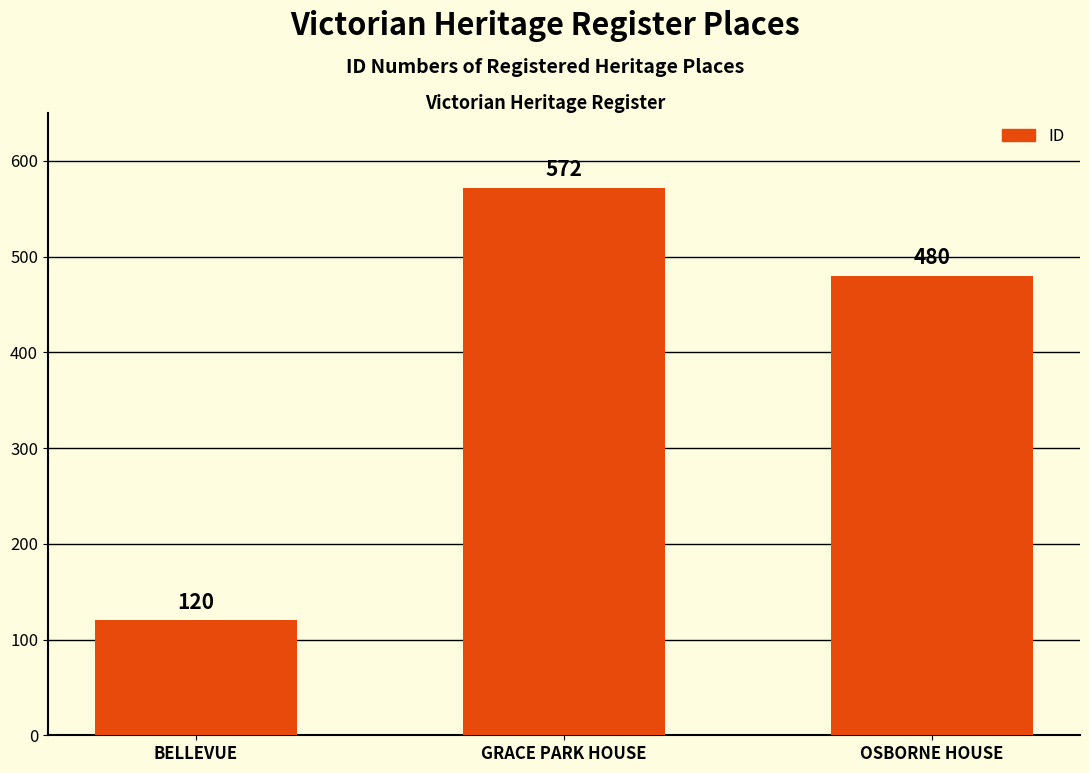

Reading left to right, what are all the values shown in this chart?

120	572	480